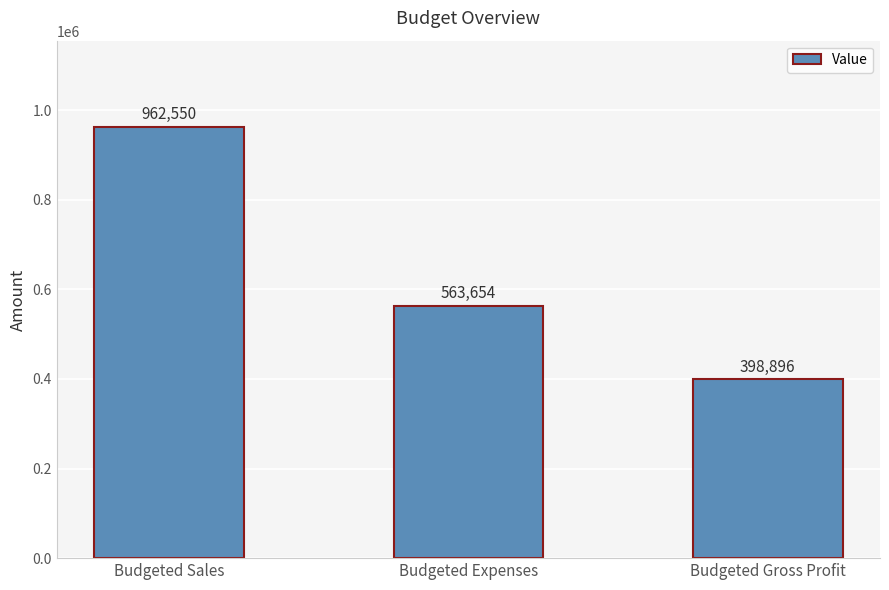

Where is the data nearest to the value 680723?

Budgeted Expenses